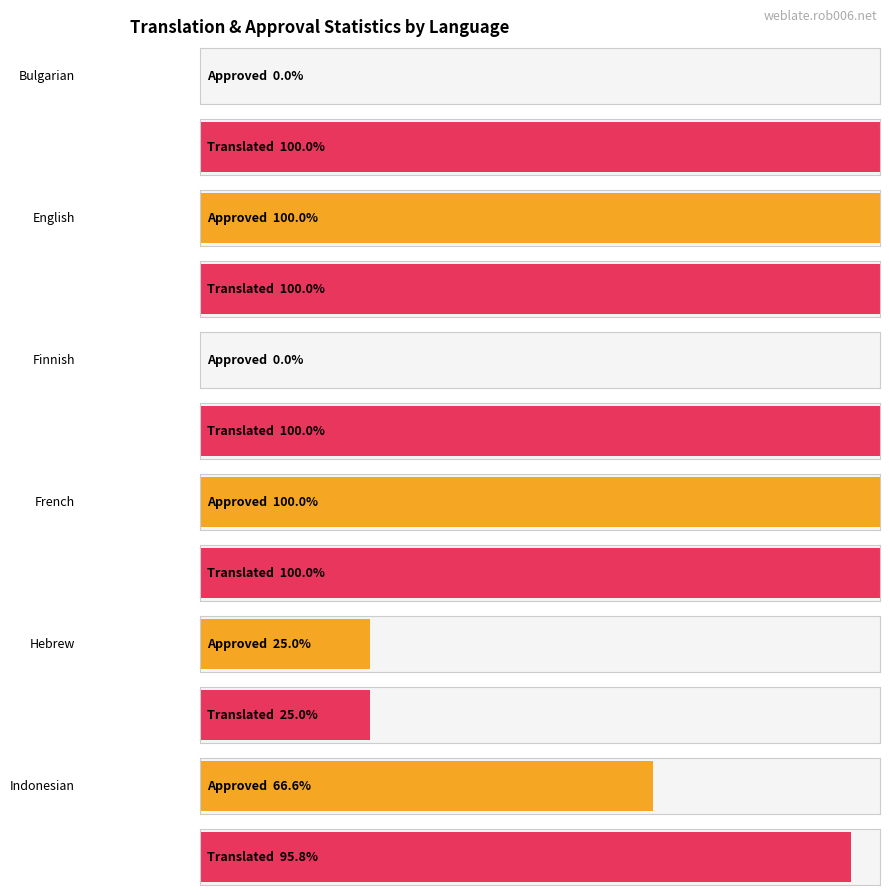

Are the bars horizontal?

Yes